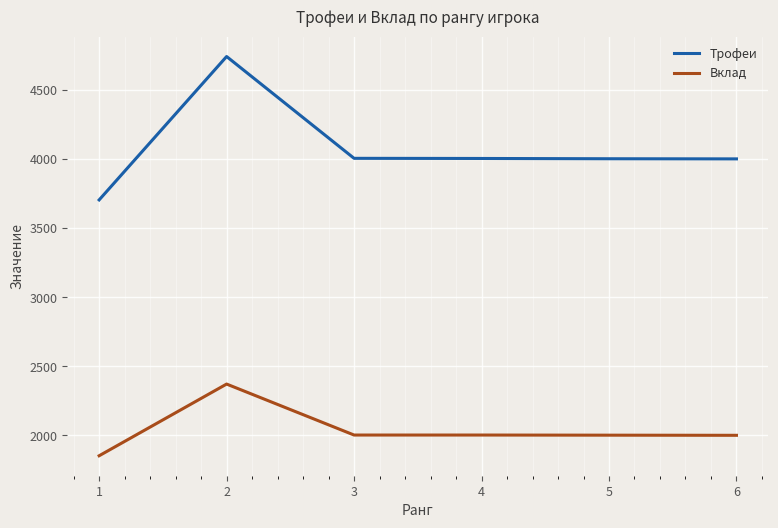

True or false: Вклад and Трофеи cross at least once.

False